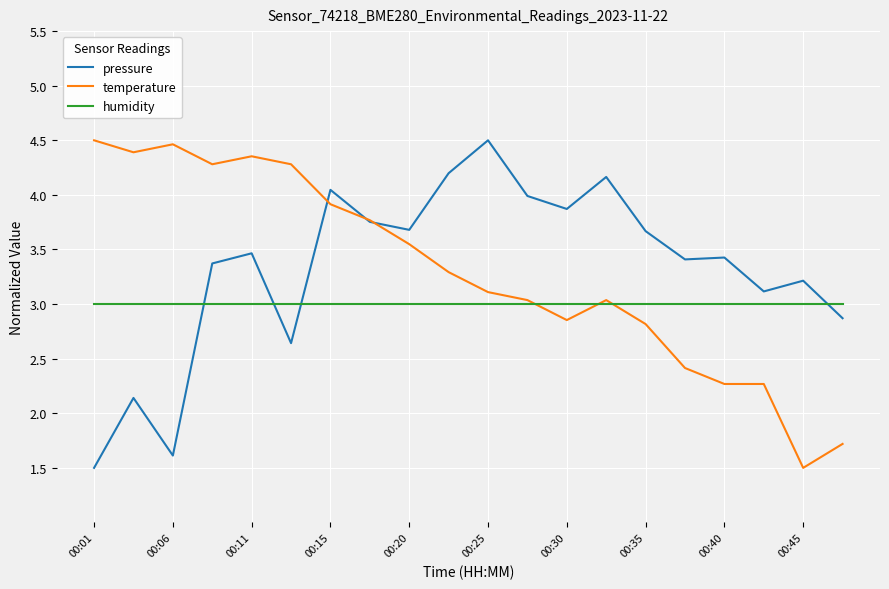

What is the greatest value displayed?

4.5